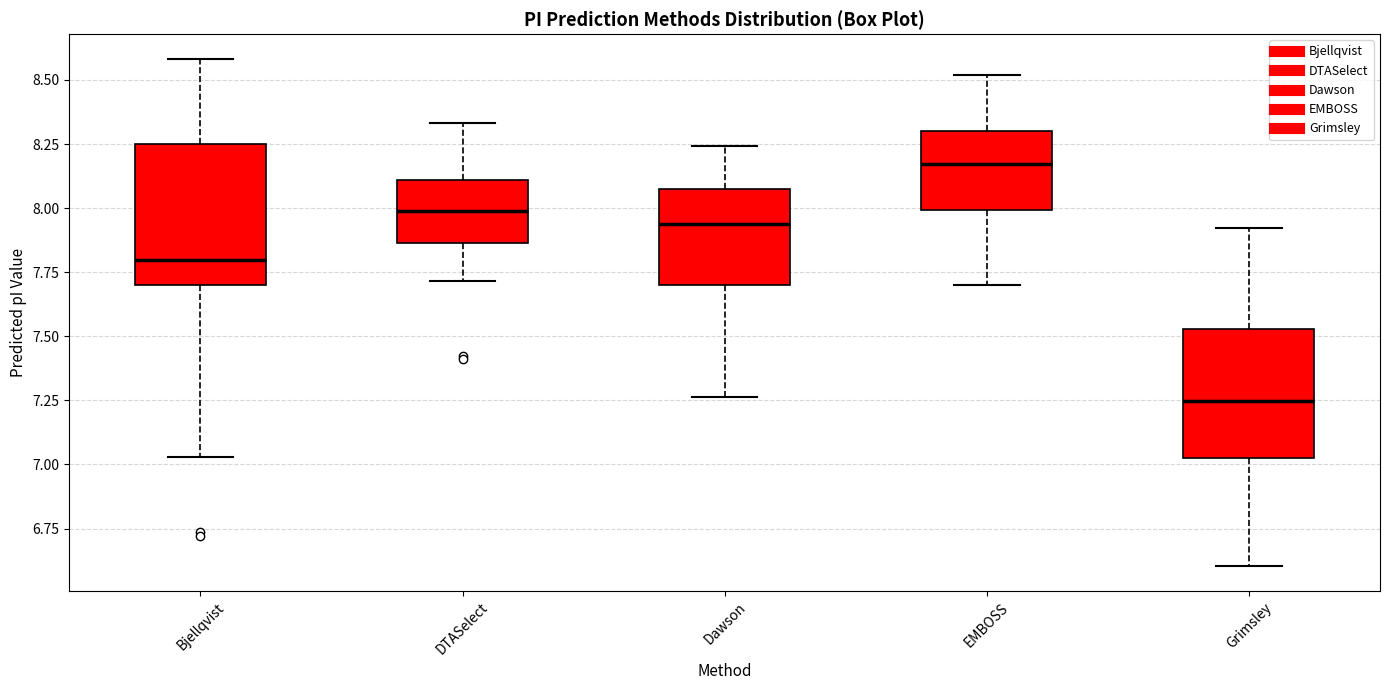

Reading left to right, read every box against the y-axis: the position of its median line, the range the box covers, and the ends of its whiskers. The values are not printed on the chart, so give them approximately, as read against the axis.

Bjellqvist: median 7.80, box 7.70 to 8.25, whiskers 7.05 to 8.60
DTASelect: median 8.00, box 7.85 to 8.10, whiskers 7.70 to 8.35
Dawson: median 7.95, box 7.70 to 8.10, whiskers 7.25 to 8.25
EMBOSS: median 8.15, box 8.00 to 8.30, whiskers 7.70 to 8.50
Grimsley: median 7.25, box 7.05 to 7.55, whiskers 6.60 to 7.90